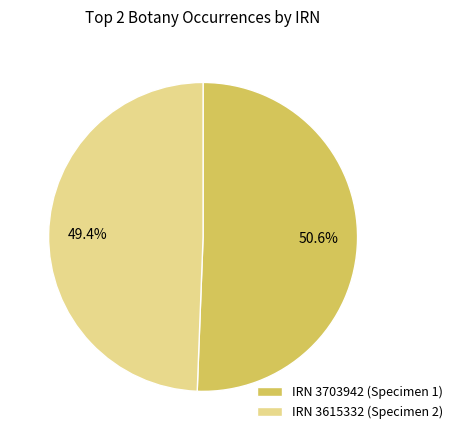

Count the number of slices in the pie.

2